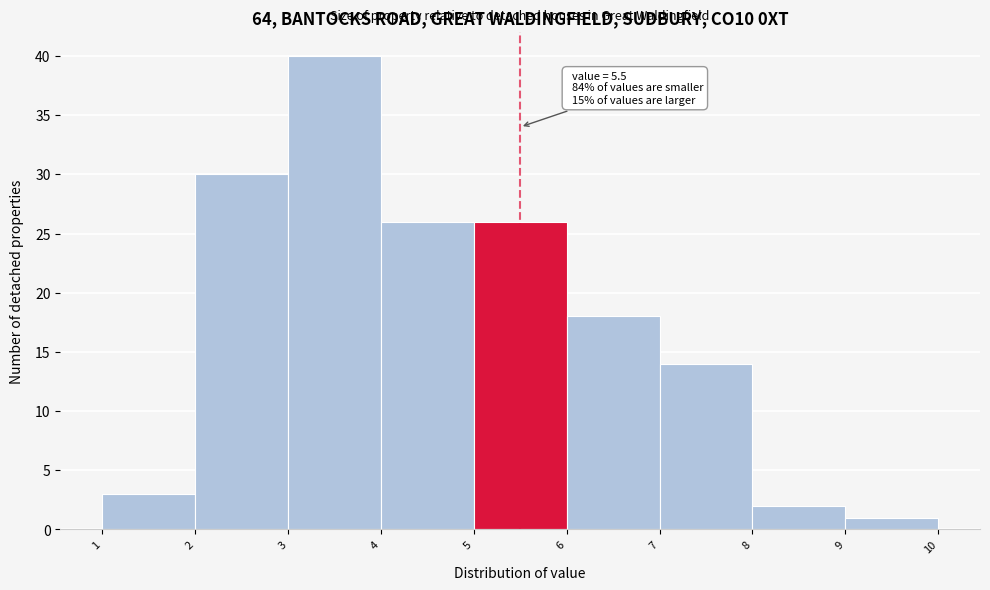

Which range on the x-axis has the tallest bar?

3 to 4